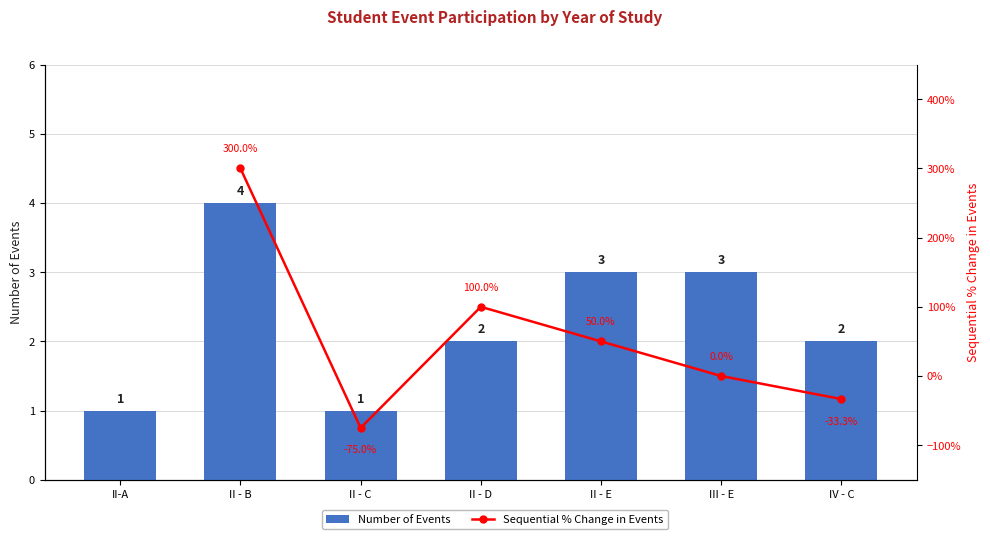

What is the label of the 5th bar from the right?

II - C